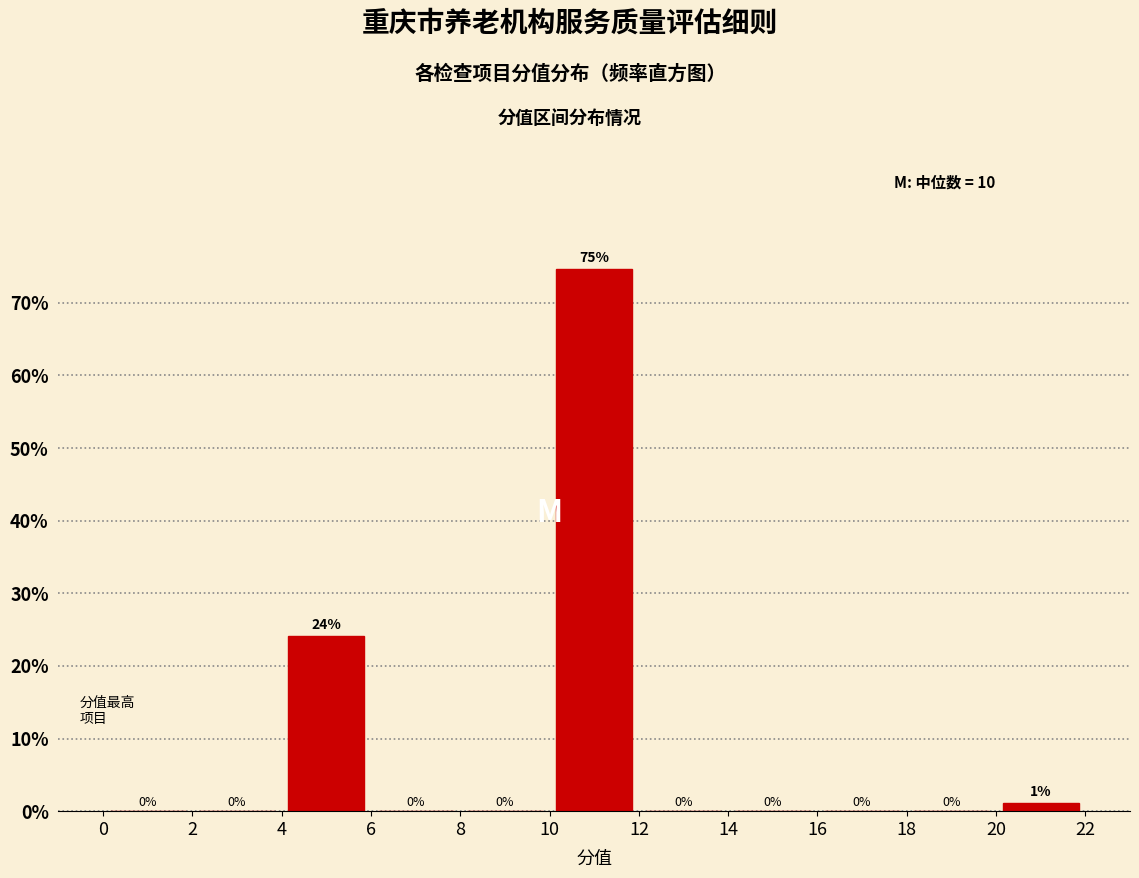

Which range on the x-axis has the tallest bar?

10 to 12